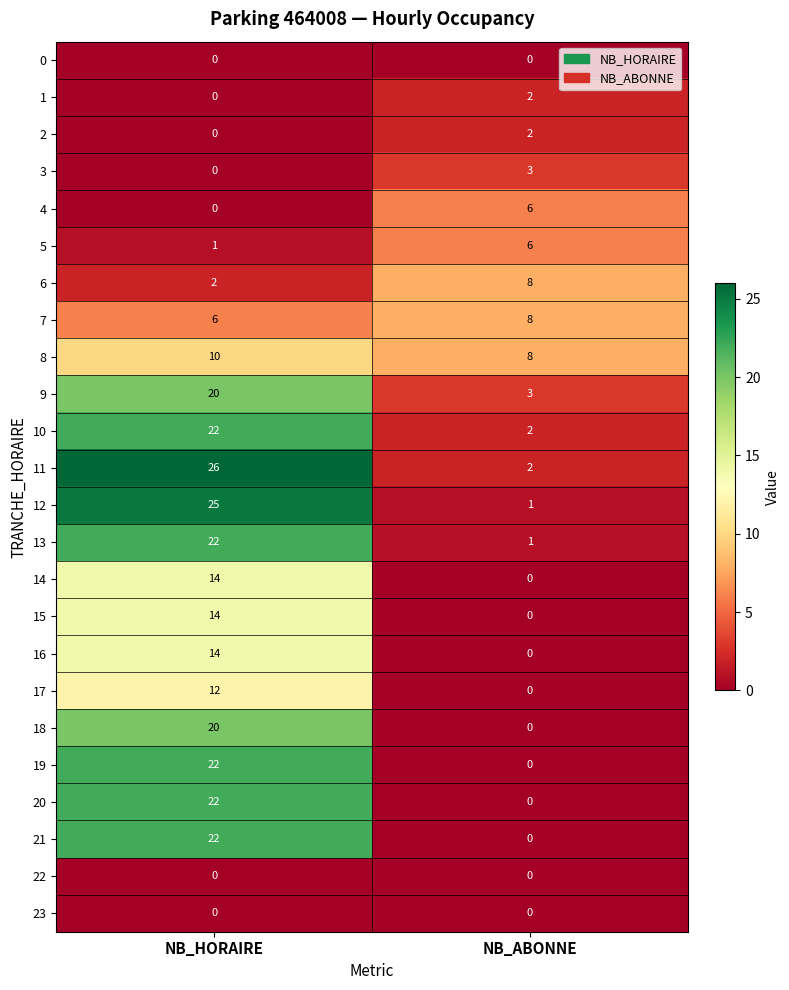

Read the 20 value at NB_HORAIRE.

22